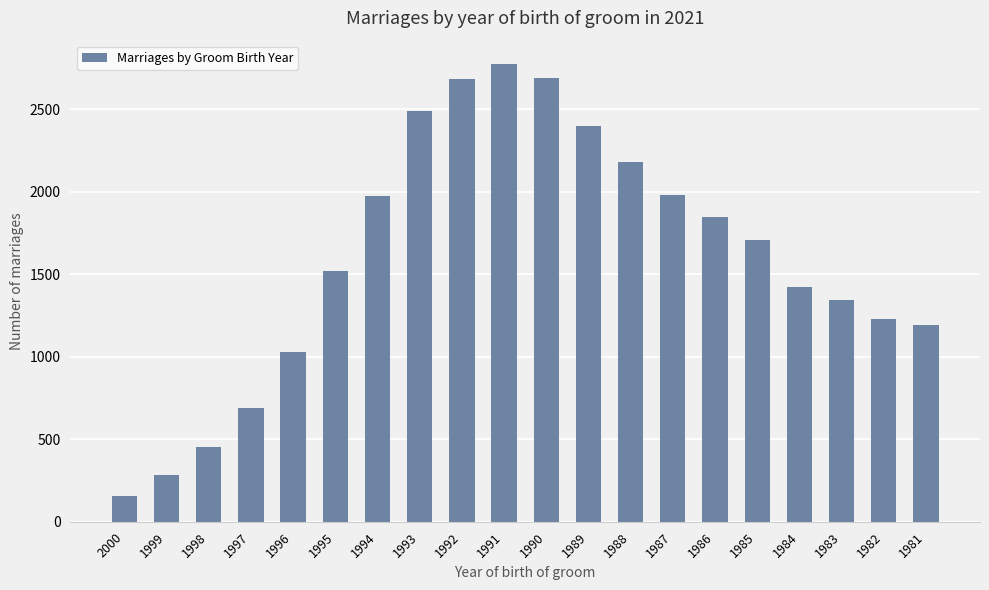

What is the minimum value shown in the chart?

159